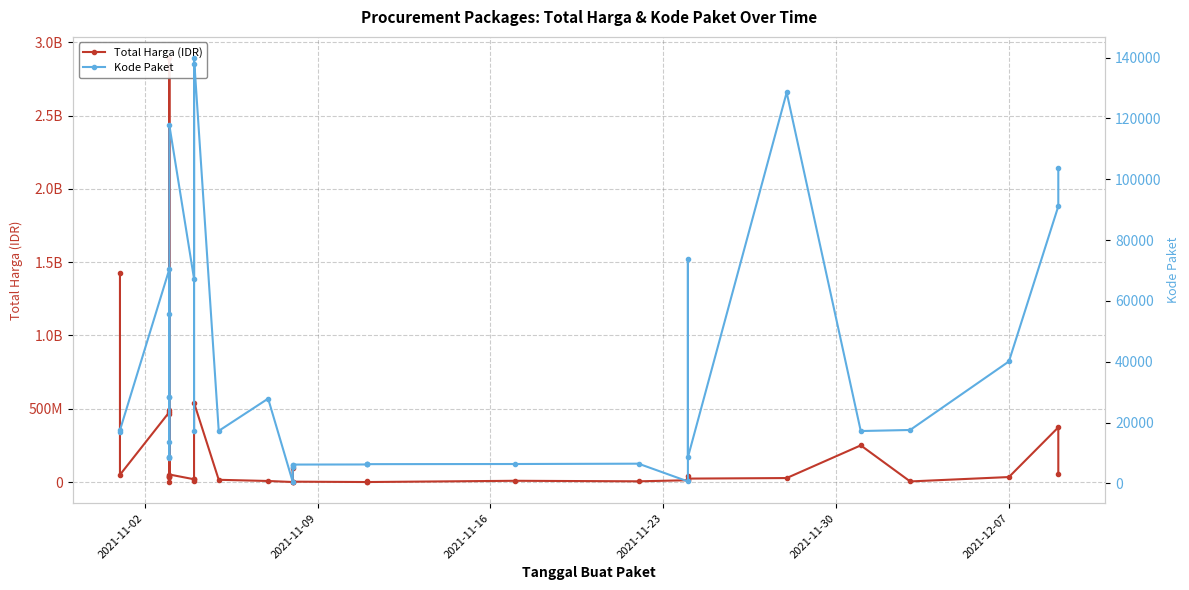

The value of Total Harga (IDR) at 8 is 4089527908. True or false?

False